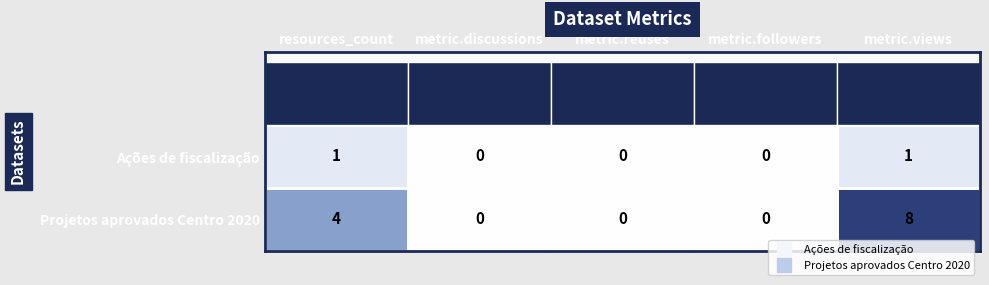

What is the difference between the maximum and minimum values in the Projetos aprovados Centro 2020 series?

8